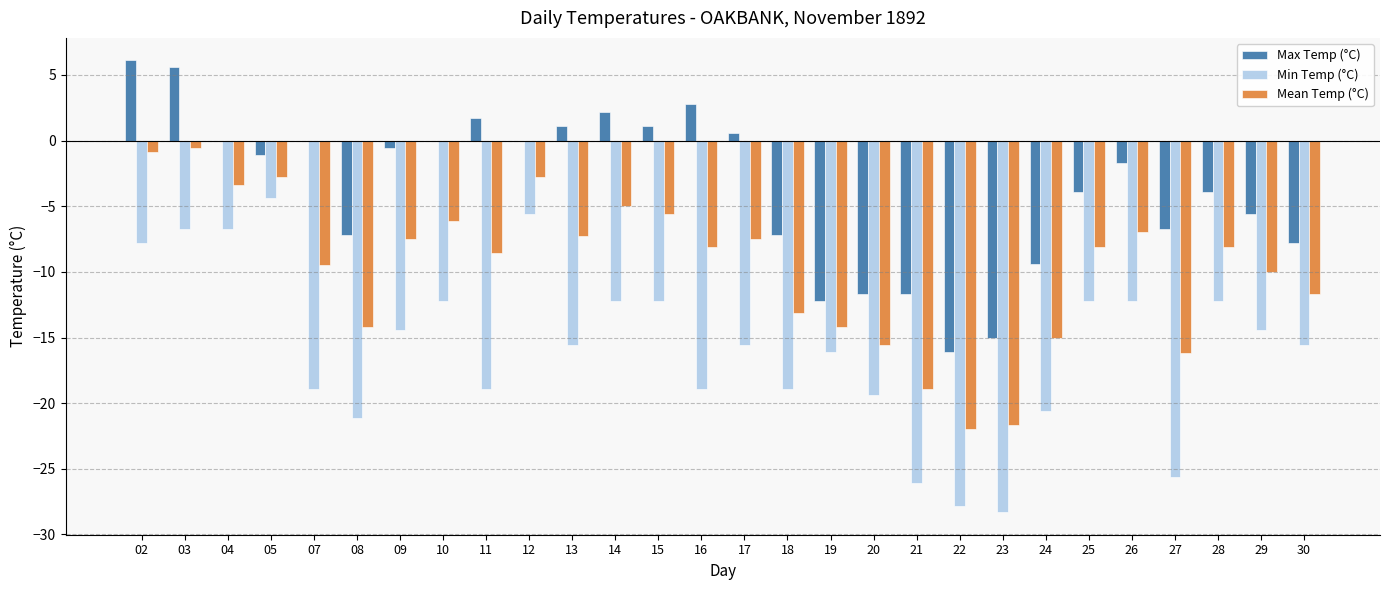

What is the difference between the Max Temp (°C) values at 14 and 23?

17.2